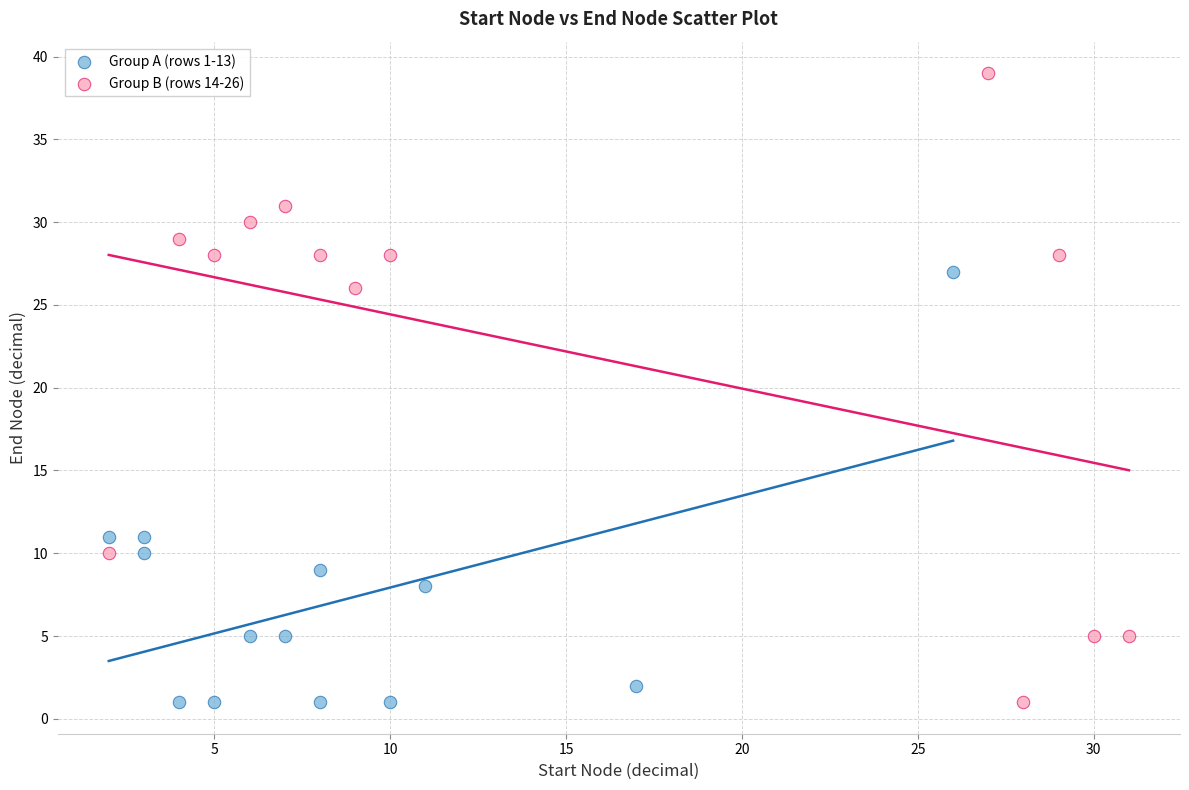

Which series contains the highest Y value?

Group B (rows 14-26)